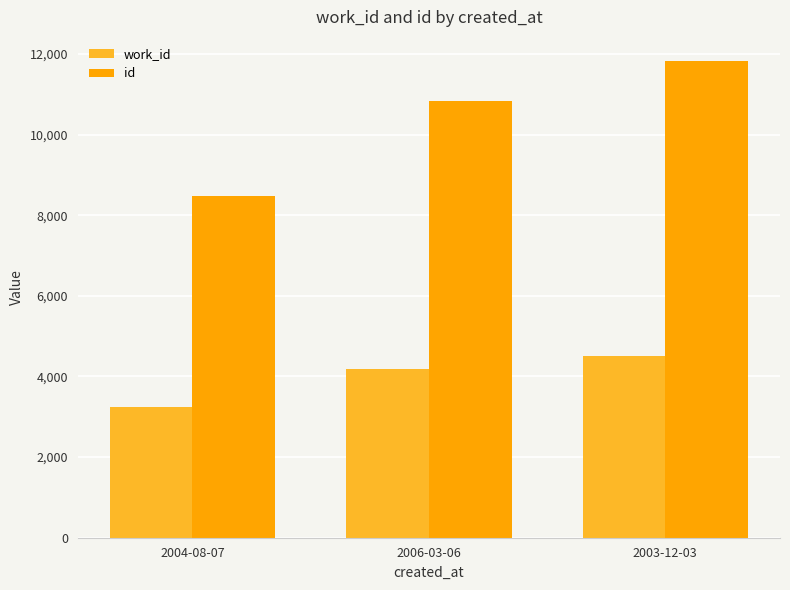

Is the value of work_id at 2004-08-07 greater than the value of id at 2006-03-06?

No